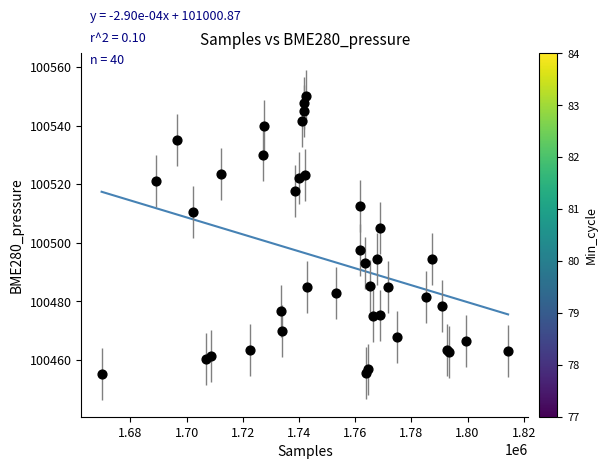

What Y value in the scatter plot is closest to 100502?

100505.1